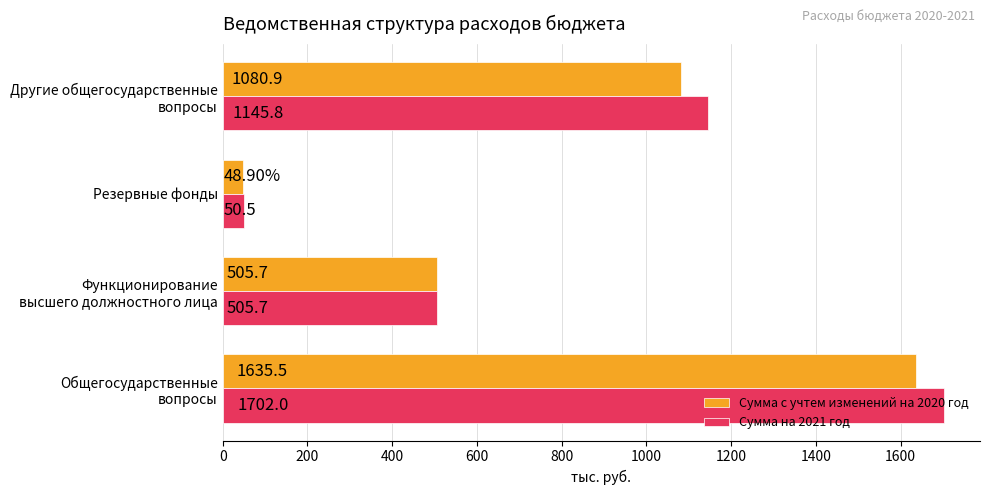

Rank the series by their maximum value, from lowest to highest.

Сумма с учтем изменений на 2020 год, Сумма на 2021 год